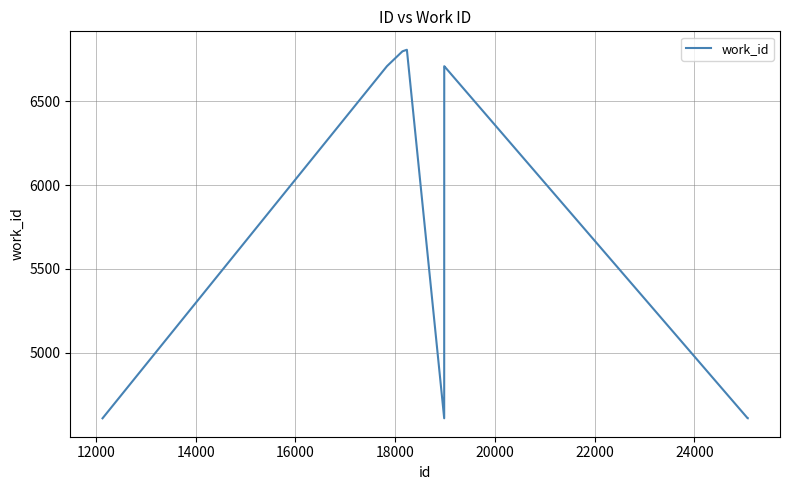

What is the difference between the maximum and minimum values?

2196